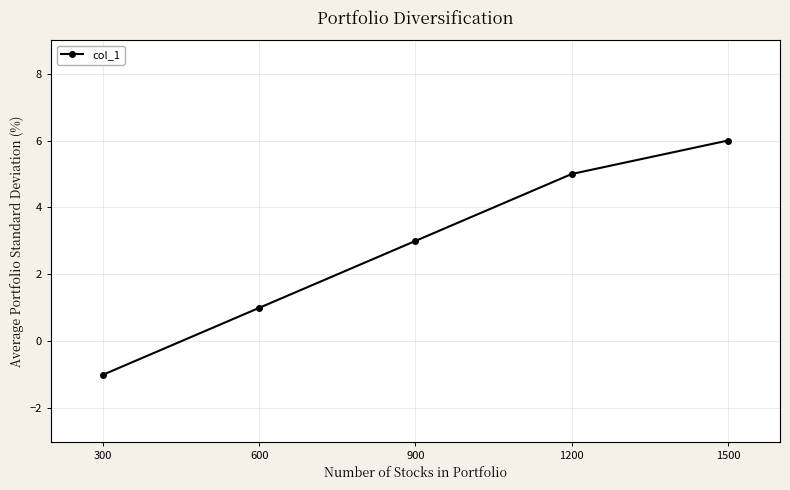

What is the smallest value displayed?

-1